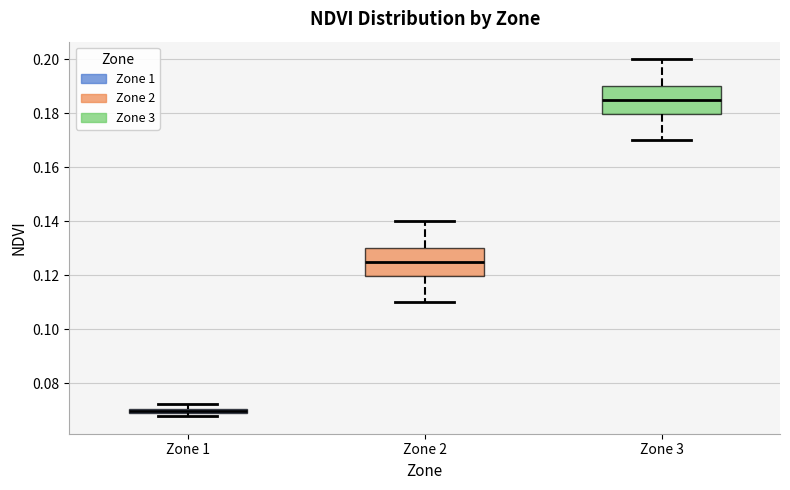

Where does the median line of the box for Zone 2 sit on the y-axis? The values are not printed on the chart, so give them approximately, as read against the axis.

0.126